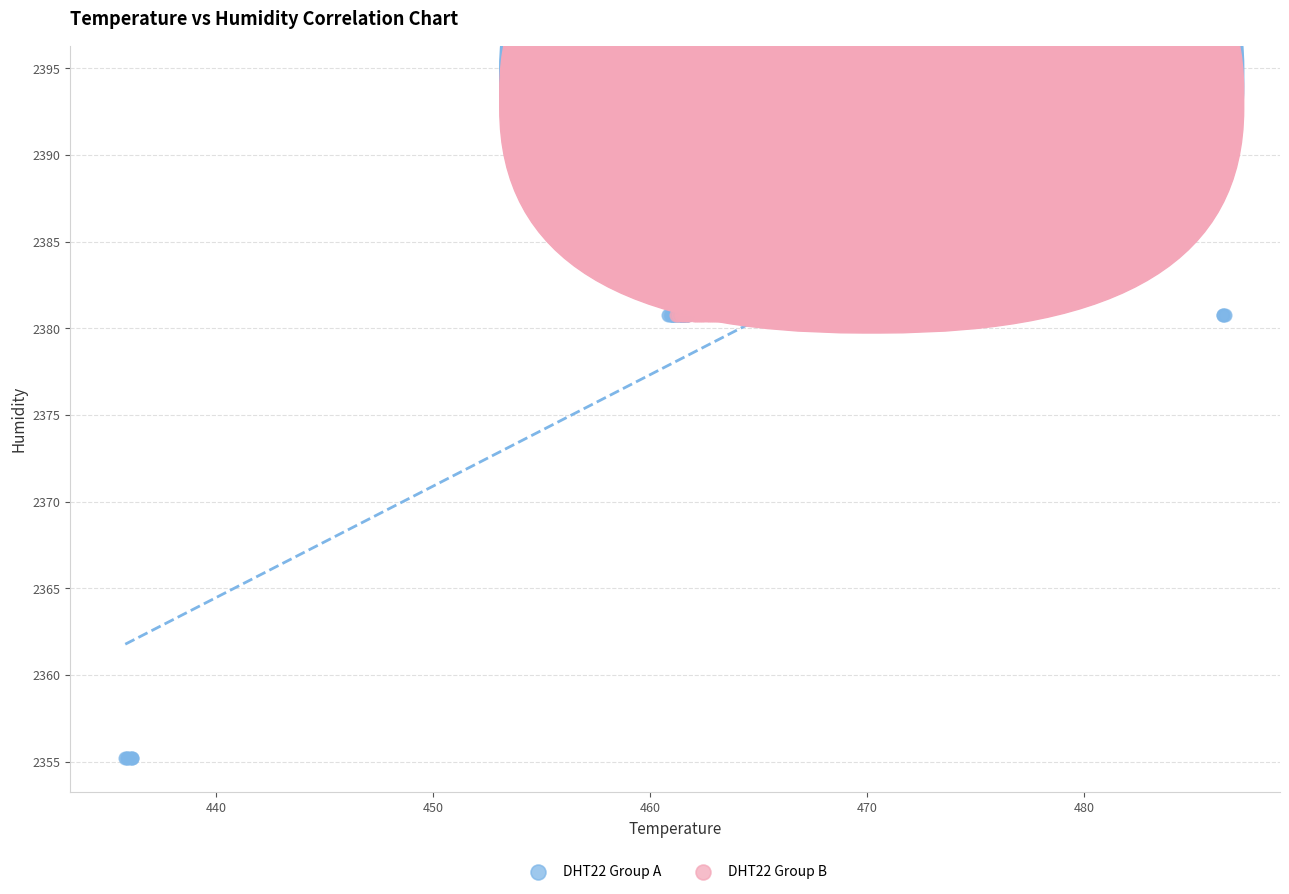

Which series reaches the minimum Y coordinate?

DHT22 Group A